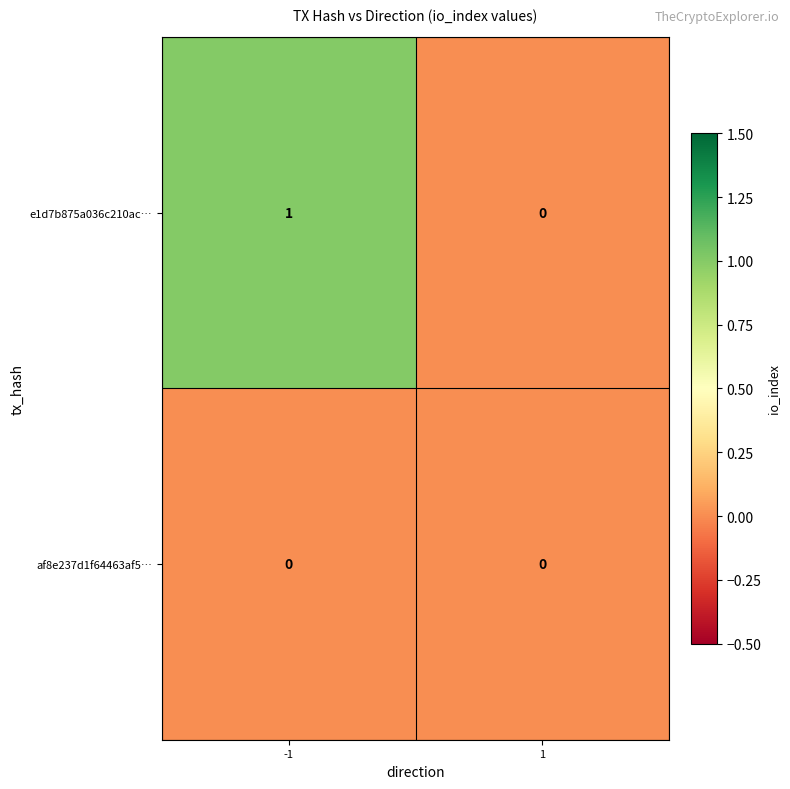

How many data points does each series have?

2